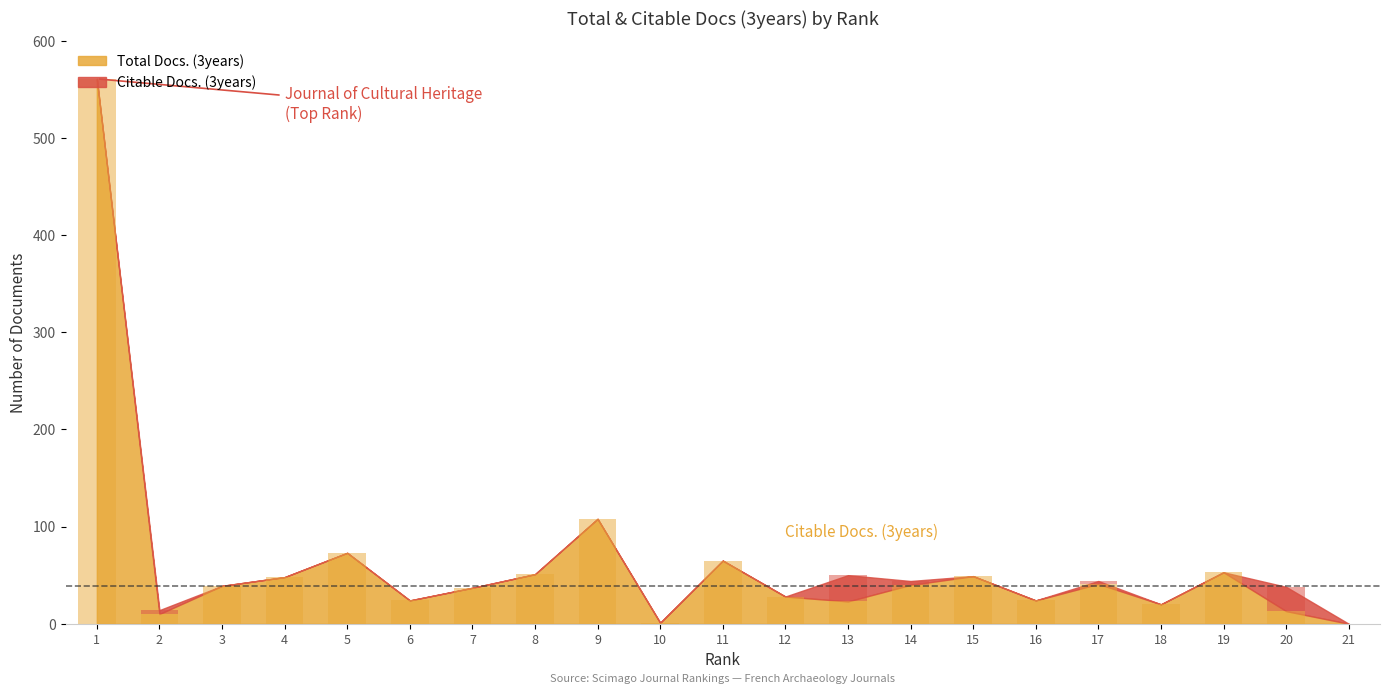

True or false: the data shows 13 at 20.

True